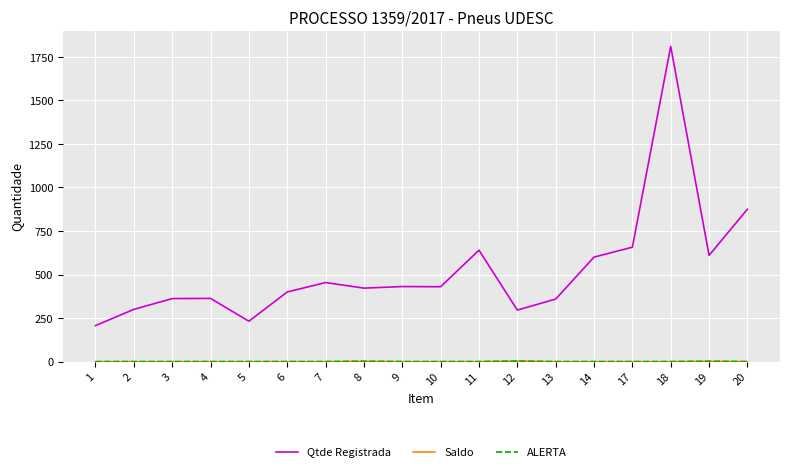

Is this an area chart (filled region under the line)?

No